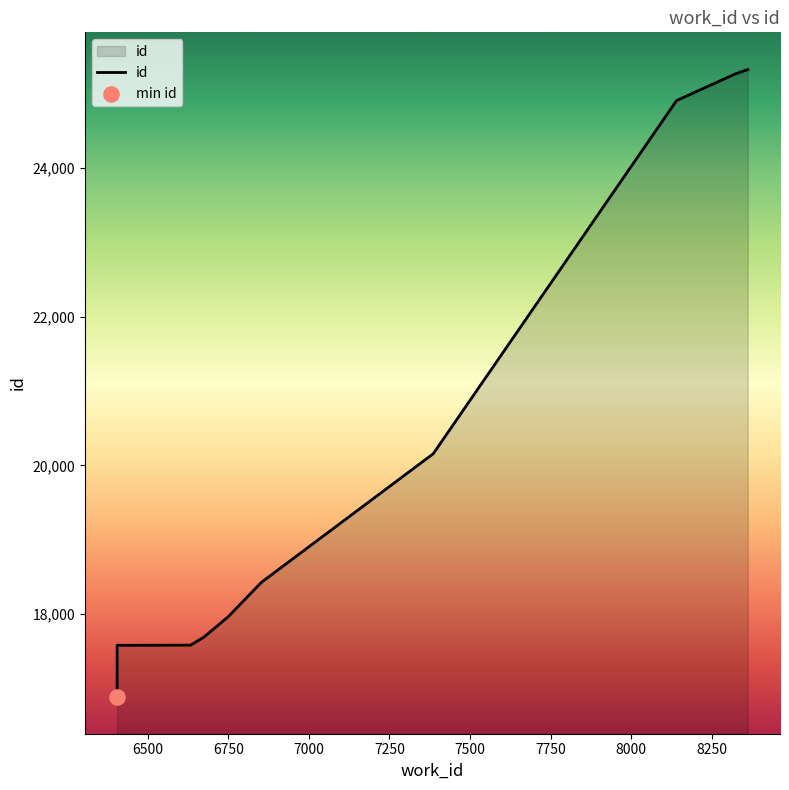

What is the change in value from 6633 to 8362?

+7734